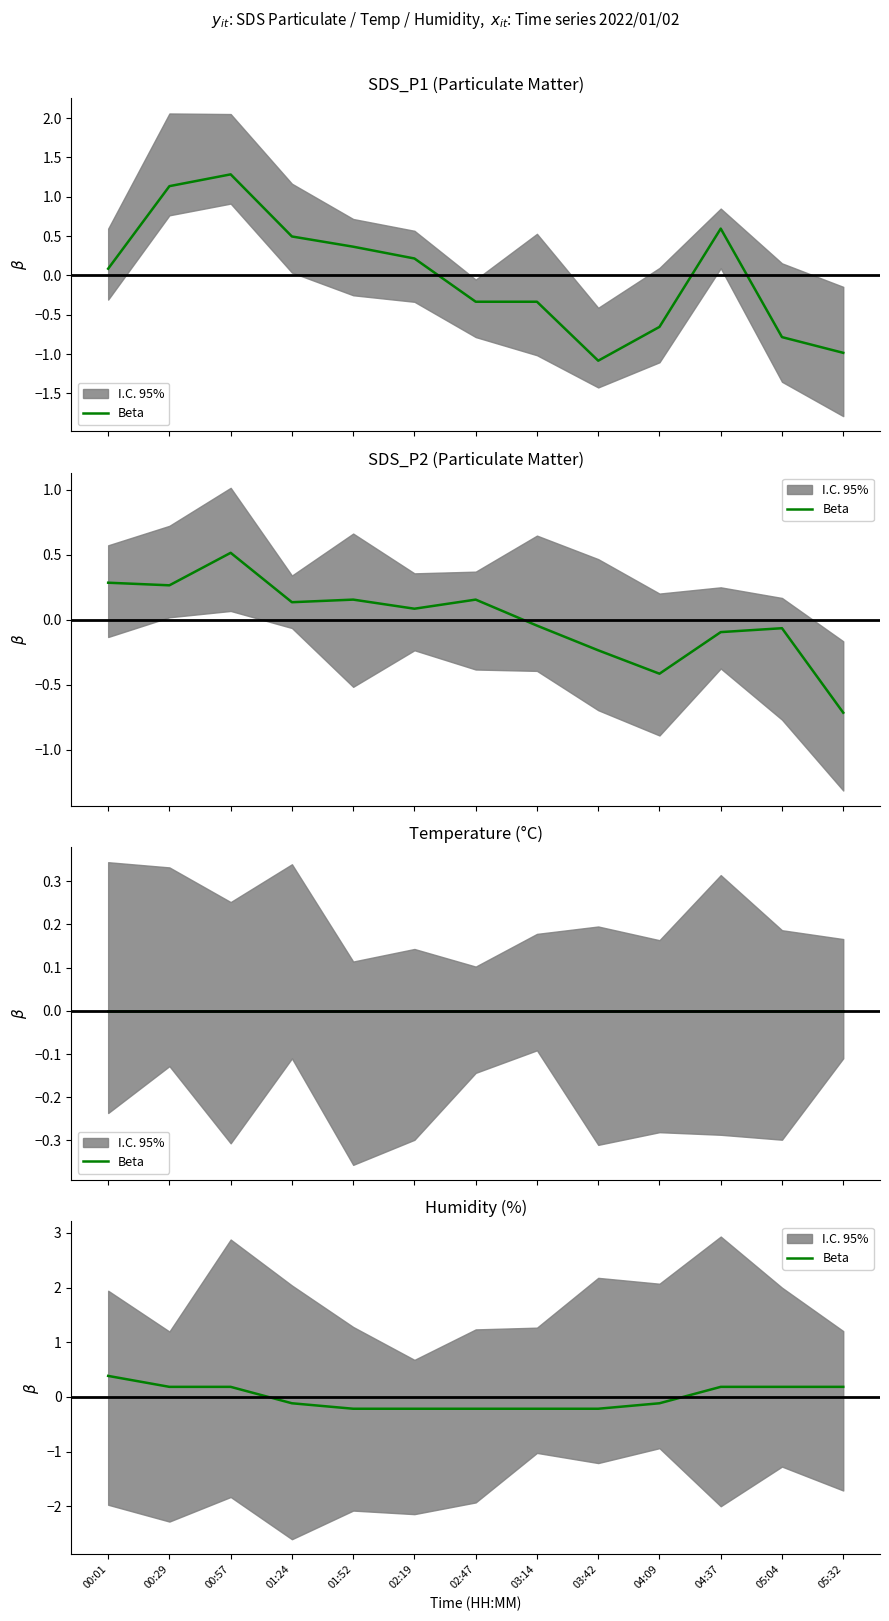

What is the minimum value shown in the chart?

-0.2